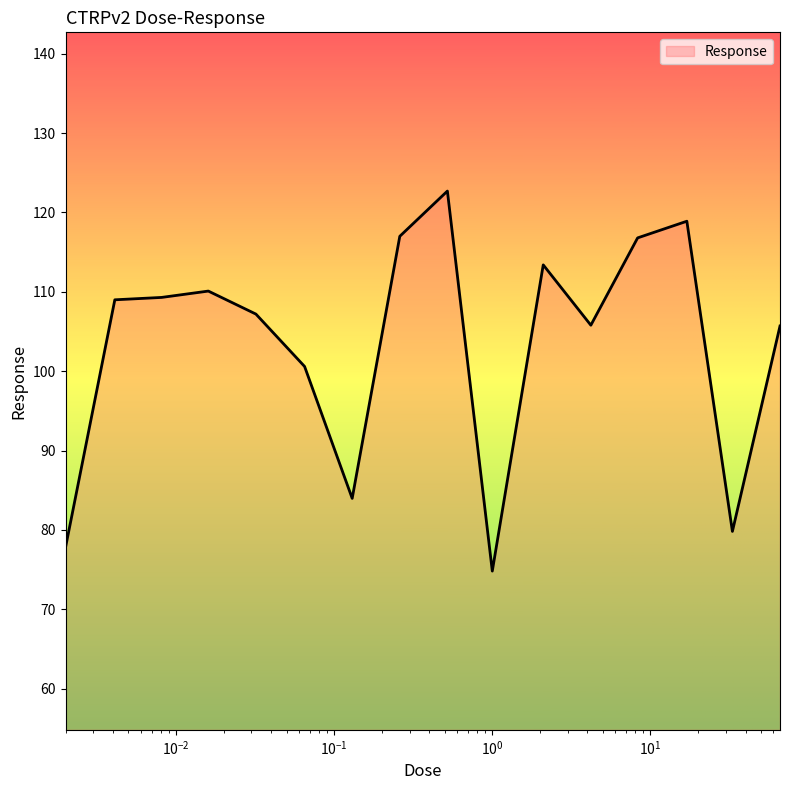

What is the difference between the second highest and second lowest values?

41.1